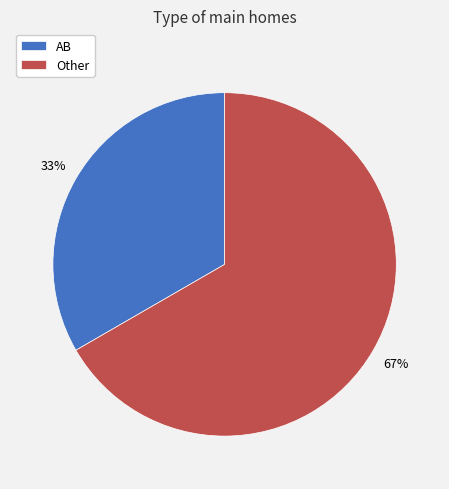

Which has a higher value, AB or Other?

Other